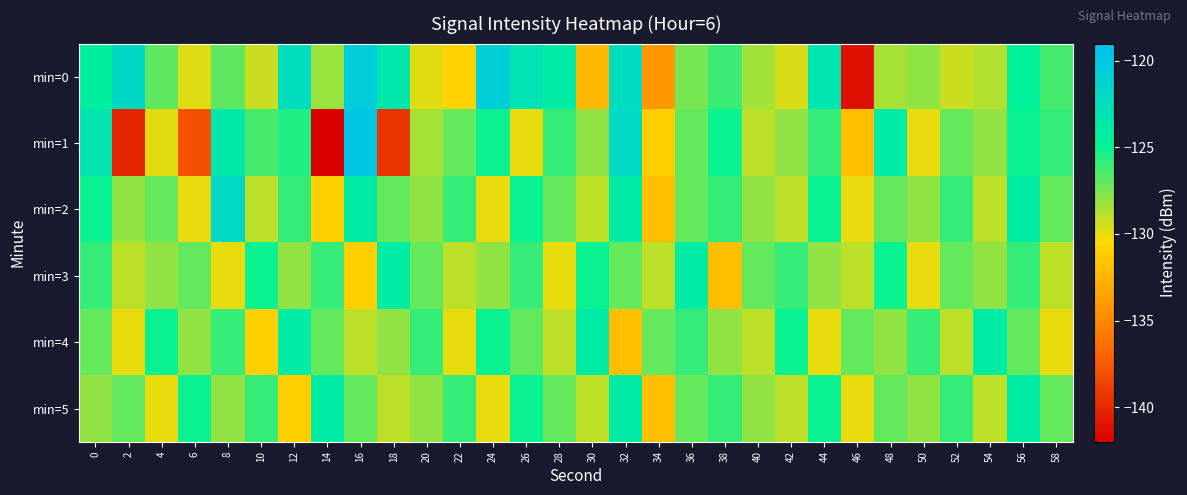

Reading left to right, extract all data points from this chart.

min=0: 0=-124.4	2=-121.8	4=-126.9	6=-129.7	8=-126.9	10=-129.3	12=-122.5	14=-128.2	16=-120.6	18=-123.6	20=-129.8	22=-130.8	24=-120.7	26=-123.1	28=-124.0	30=-132.3	32=-122.3	34=-134.1	36=-127.4	38=-126.1	40=-128.4	42=-129.6	44=-123.2	46=-141.1	48=-128.5	50=-127.9	52=-129.3	54=-128.8	56=-124.7	58=-126.3
min=1: 0=-123.3	2=-140.1	4=-129.8	6=-138.0	8=-123.6	10=-126.4	12=-125.5	14=-141.9	16=-119.9	18=-139.3	20=-128.5	22=-127.0	24=-125.0	26=-130.0	28=-126.0	30=-128.0	32=-122.0	34=-131.0	36=-127.0	38=-125.0	40=-129.0	42=-128.0	44=-126.0	46=-132.0	48=-124.0	50=-130.0	52=-127.0	54=-128.0	56=-125.0	58=-126.0
min=2: 0=-125.0	2=-128.0	4=-127.0	6=-130.0	8=-122.0	10=-129.0	12=-126.0	14=-131.0	16=-124.0	18=-127.0	20=-128.0	22=-126.0	24=-130.0	26=-125.0	28=-127.0	30=-129.0	32=-124.0	34=-132.0	36=-127.0	38=-126.0	40=-128.0	42=-129.0	44=-125.0	46=-130.0	48=-127.0	50=-128.0	52=-126.0	54=-129.0	56=-124.0	58=-127.0
min=3: 0=-126.0	2=-129.0	4=-128.0	6=-127.0	8=-130.0	10=-125.0	12=-128.0	14=-126.0	16=-131.0	18=-124.0	20=-127.0	22=-129.0	24=-128.0	26=-126.0	28=-130.0	30=-125.0	32=-127.0	34=-129.0	36=-124.0	38=-132.0	40=-127.0	42=-126.0	44=-128.0	46=-129.0	48=-125.0	50=-130.0	52=-127.0	54=-128.0	56=-126.0	58=-129.0
min=4: 0=-127.0	2=-130.0	4=-125.0	6=-128.0	8=-126.0	10=-131.0	12=-124.0	14=-127.0	16=-129.0	18=-128.0	20=-126.0	22=-130.0	24=-125.0	26=-127.0	28=-129.0	30=-124.0	32=-132.0	34=-127.0	36=-126.0	38=-128.0	40=-129.0	42=-125.0	44=-130.0	46=-127.0	48=-128.0	50=-126.0	52=-129.0	54=-124.0	56=-127.0	58=-130.0
min=5: 0=-128.0	2=-127.0	4=-130.0	6=-125.0	8=-128.0	10=-126.0	12=-131.0	14=-124.0	16=-127.0	18=-129.0	20=-128.0	22=-126.0	24=-130.0	26=-125.0	28=-127.0	30=-129.0	32=-124.0	34=-132.0	36=-127.0	38=-126.0	40=-128.0	42=-129.0	44=-125.0	46=-130.0	48=-127.0	50=-128.0	52=-126.0	54=-129.0	56=-124.0	58=-127.0